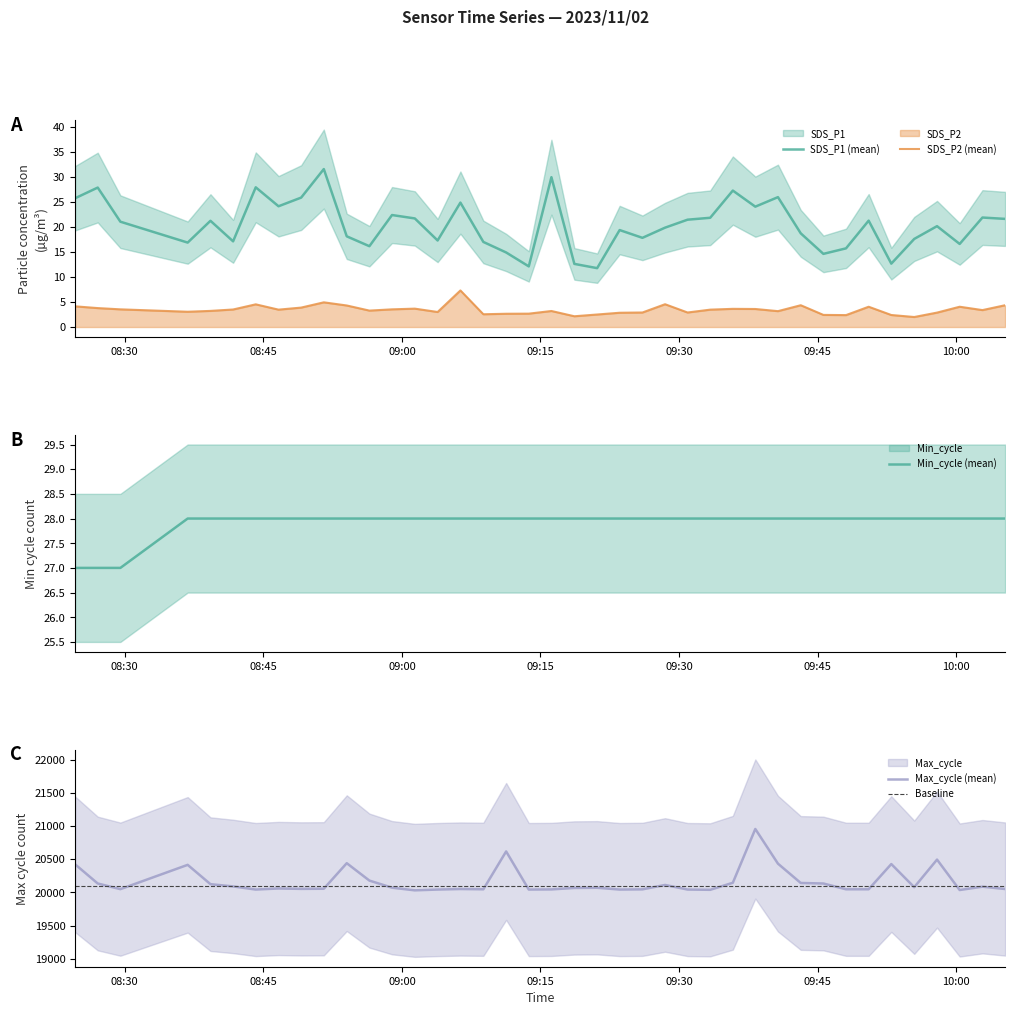

What is the average value of the SDS_P1 series?

20.4